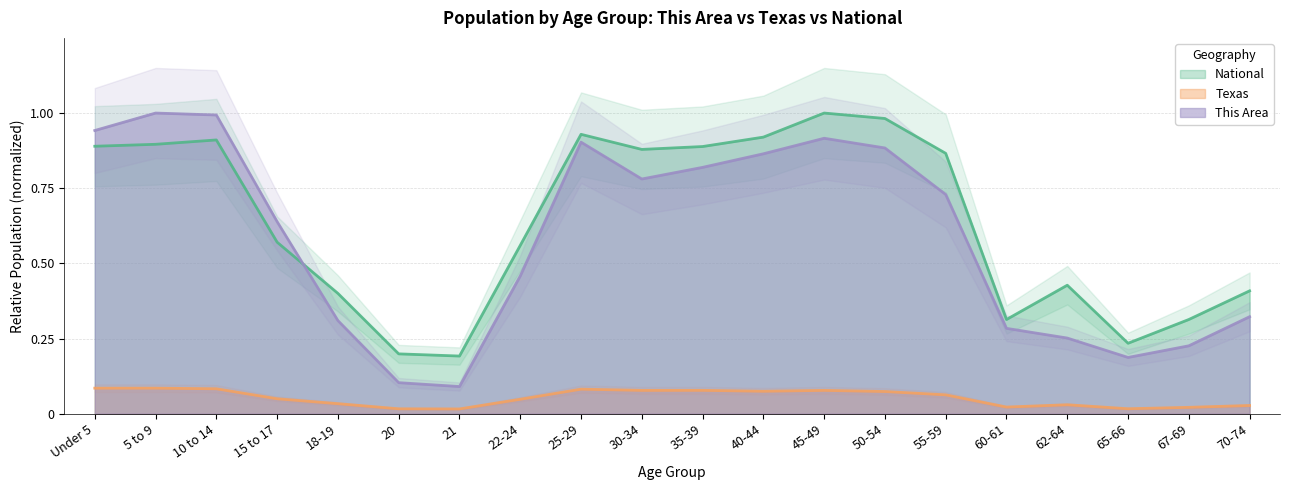

Reading left to right, extract all data points from this chart.

This Area: Under 5=0.9	5 to 9=1.0	10 to 14=1.0	15 to 17=0.6	18-19=0.3	20=0.1	21=0.1	22-24=0.5	25-29=0.9	30-34=0.8	35-39=0.8	40-44=0.9	45-49=0.9	50-54=0.9	55-59=0.7	60-61=0.3	62-64=0.3	65-66=0.2	67-69=0.2	70-74=0.3
Texas: Under 5=0.1	5 to 9=0.1	10 to 14=0.1	15 to 17=0.0	18-19=0.0	20=0.0	21=0.0	22-24=0.0	25-29=0.1	30-34=0.1	35-39=0.1	40-44=0.1	45-49=0.1	50-54=0.1	55-59=0.1	60-61=0.0	62-64=0.0	65-66=0.0	67-69=0.0	70-74=0.0
National: Under 5=0.9	5 to 9=0.9	10 to 14=0.9	15 to 17=0.6	18-19=0.4	20=0.2	21=0.2	22-24=0.6	25-29=0.9	30-34=0.9	35-39=0.9	40-44=0.9	45-49=1.0	50-54=1.0	55-59=0.9	60-61=0.3	62-64=0.4	65-66=0.2	67-69=0.3	70-74=0.4